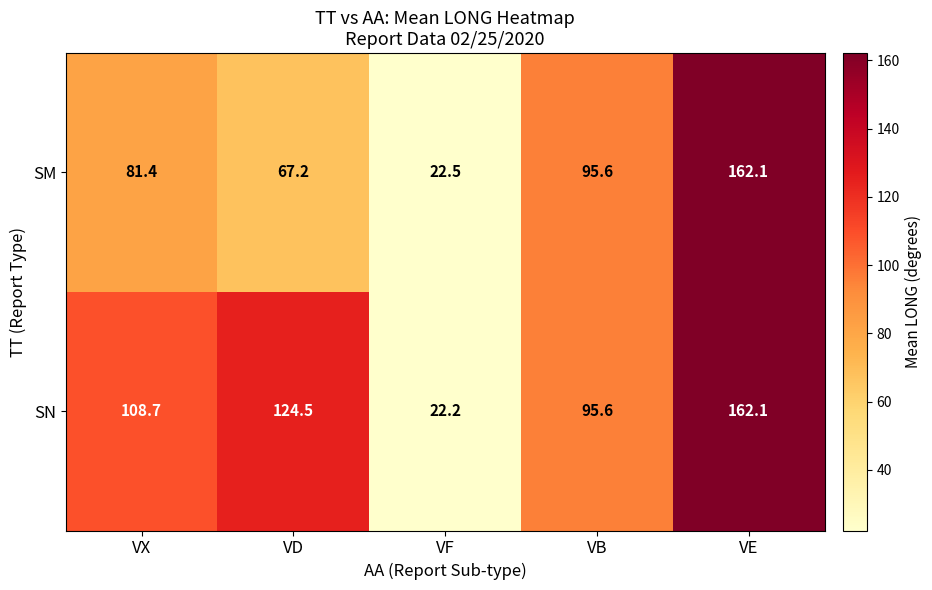

True or false: SN has a value of 66.2 at VX.

False